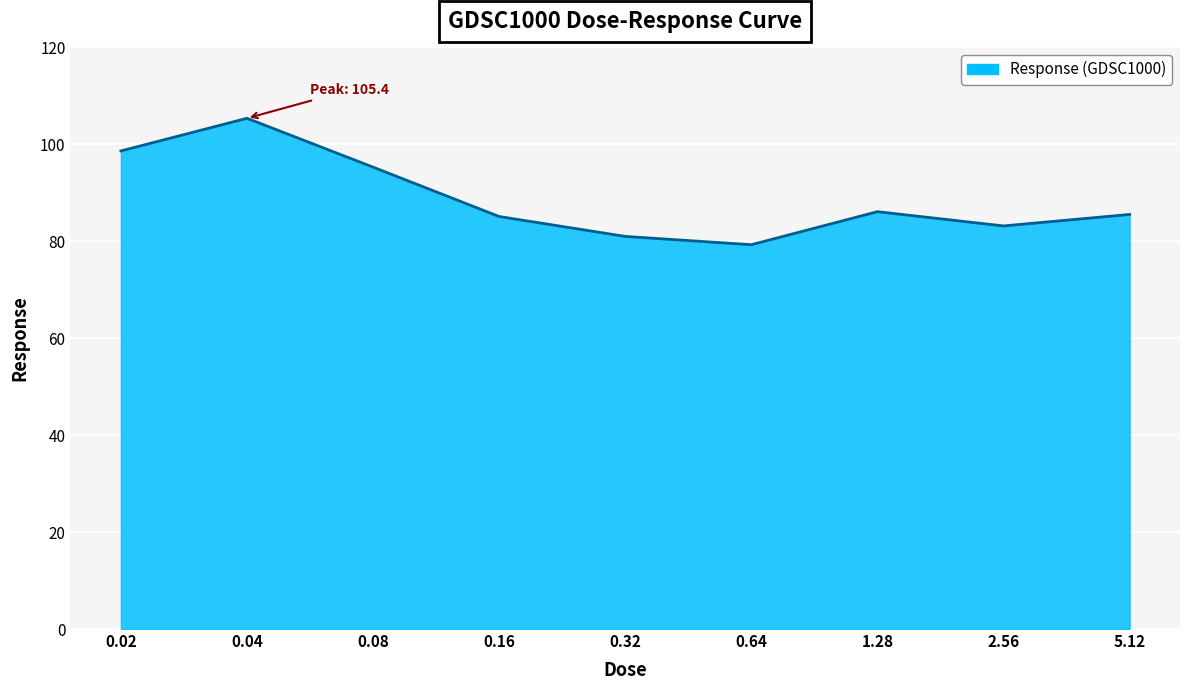

The value at 2.56 is 83.2. True or false?

True